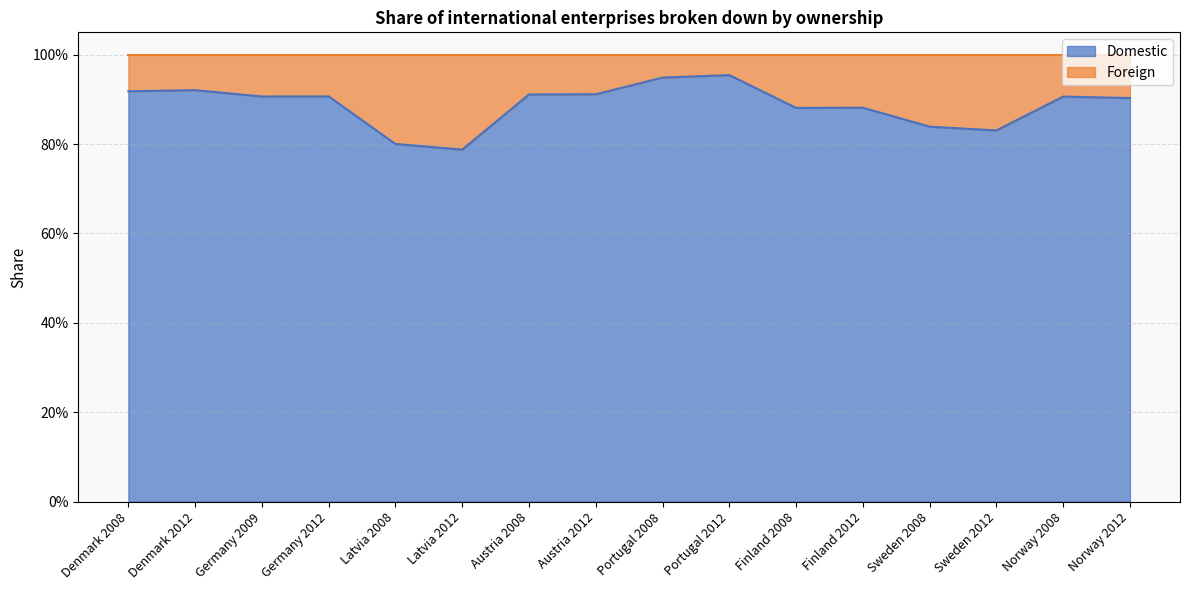

Rank the categories by value from highest to lowest.

Portugal 2012, Portugal 2008, Denmark 2012, Denmark 2008, Austria 2012, Austria 2008, Germany 2012, Germany 2009, Norway 2008, Norway 2012, Finland 2012, Finland 2008, Sweden 2008, Sweden 2012, Latvia 2008, Latvia 2012